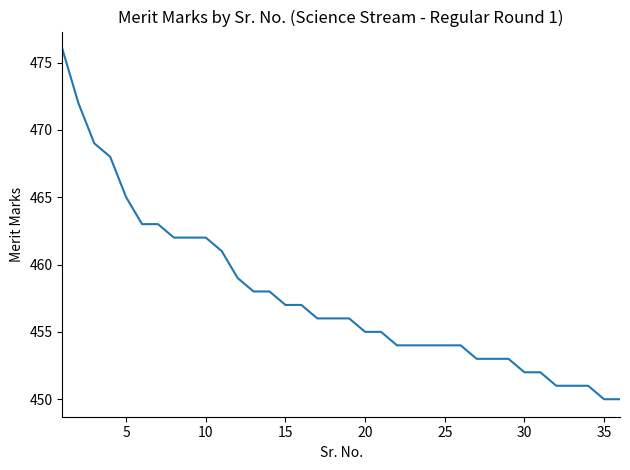

Does the chart have visible grid lines?

No